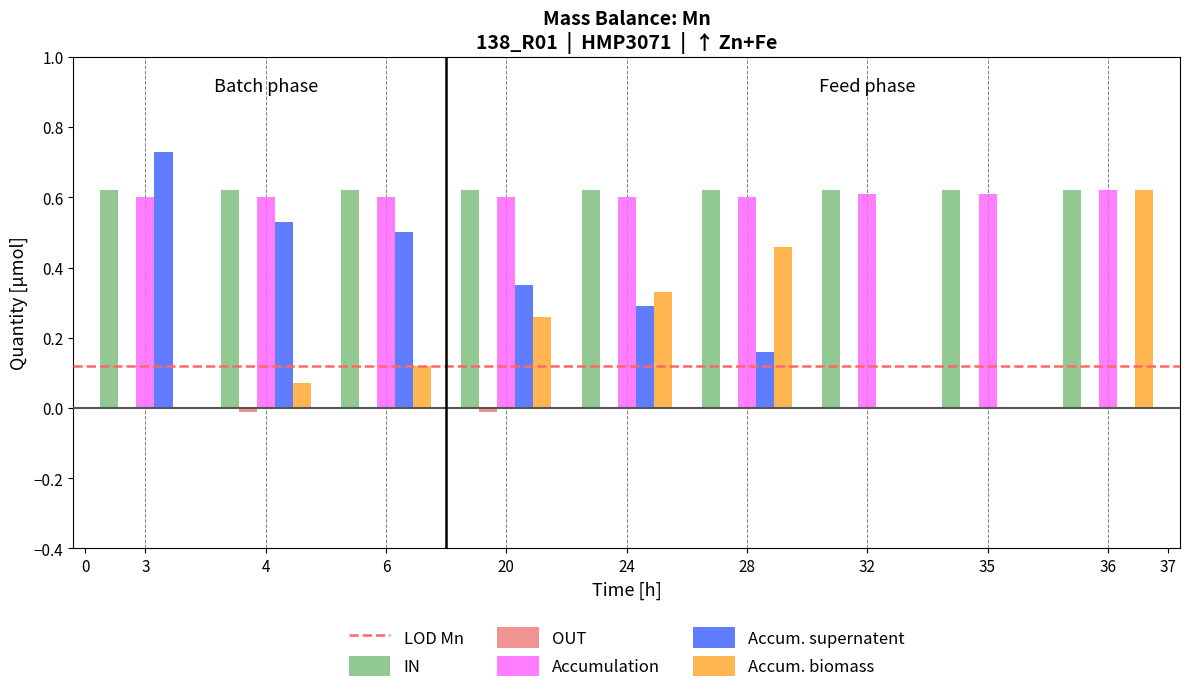

True or false: IN has a value of 0.3 at 3.

False